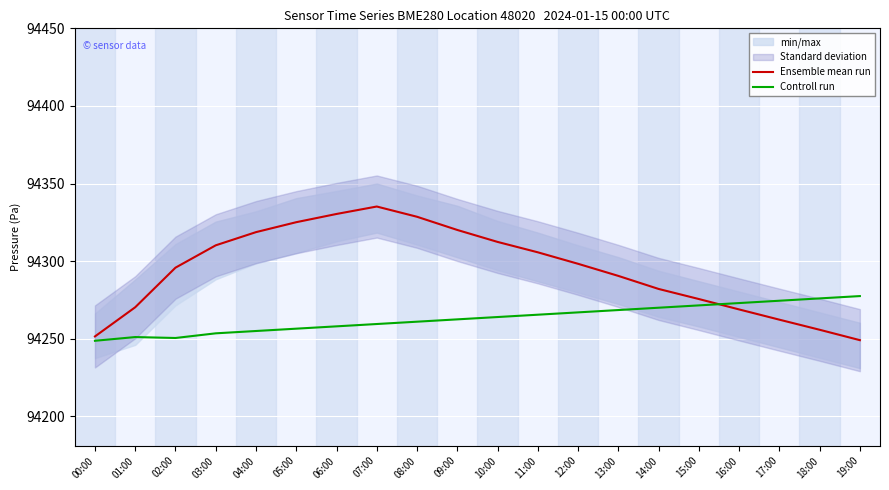

Reading left to right, what are all the values shown in this chart?

Ensemble mean run: 00:00=94251.5	01:00=94270.3	02:00=94295.8	03:00=94310.2	04:00=94318.7	05:00=94325.1	06:00=94330.4	07:00=94335.2	08:00=94328.6	09:00=94320.1	10:00=94312.4	11:00=94305.7	12:00=94298.3	13:00=94290.5	14:00=94282.1	15:00=94275.6	16:00=94268.9	17:00=94262.3	18:00=94255.8	19:00=94249.1
Controll run: 00:00=94248.7	01:00=94251.1	02:00=94250.5	03:00=94253.5	04:00=94255.0	05:00=94256.5	06:00=94258.0	07:00=94259.5	08:00=94261.0	09:00=94262.5	10:00=94264.0	11:00=94265.5	12:00=94267.0	13:00=94268.5	14:00=94270.0	15:00=94271.5	16:00=94273.0	17:00=94274.5	18:00=94276.0	19:00=94277.5